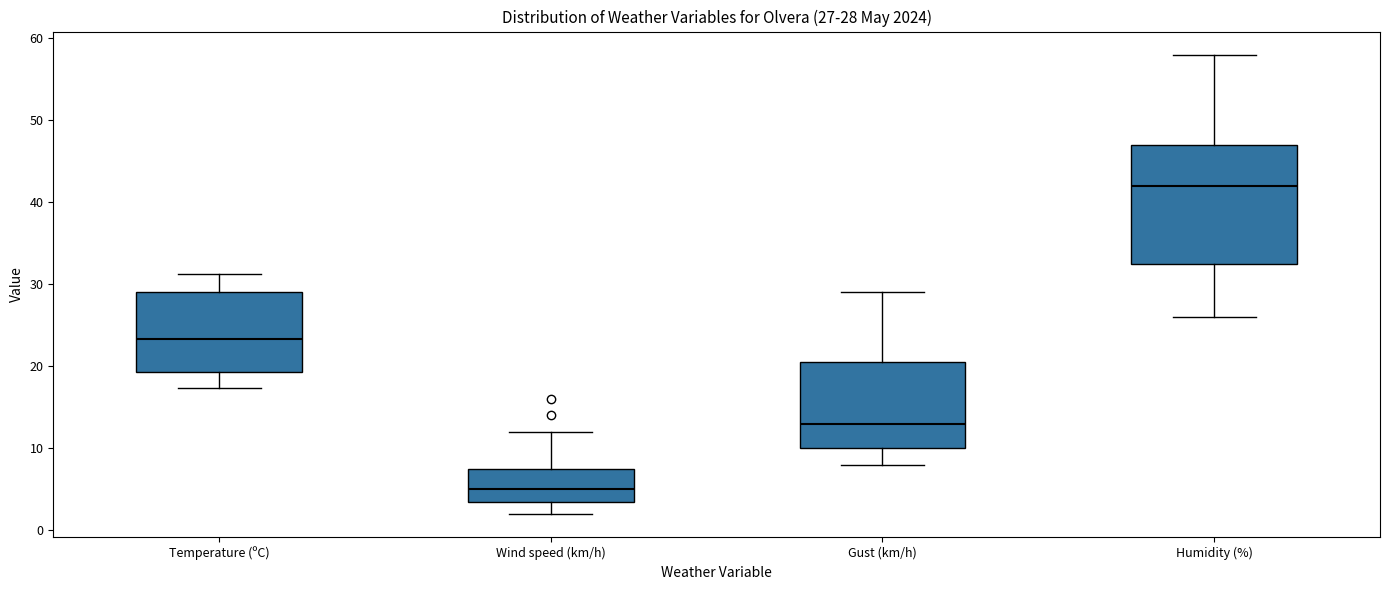

Which box's median line is the lowest?

Wind speed (km/h)